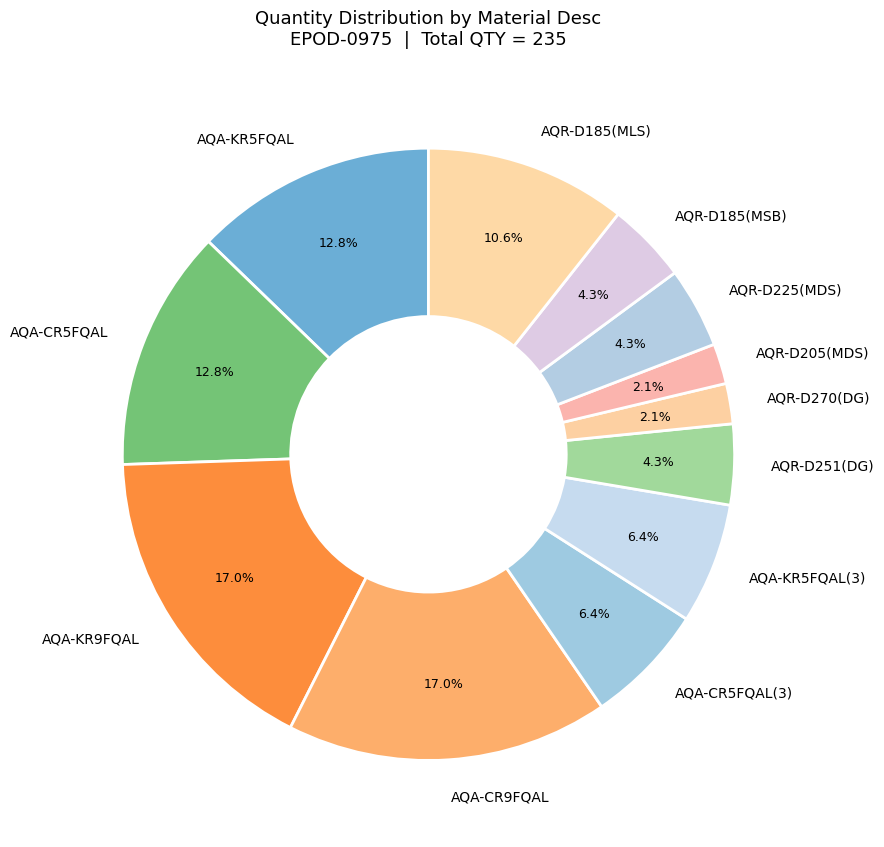

Is the sum of AQA-CR5FQAL(3) and AQR-D225(MDS) greater than half?

No